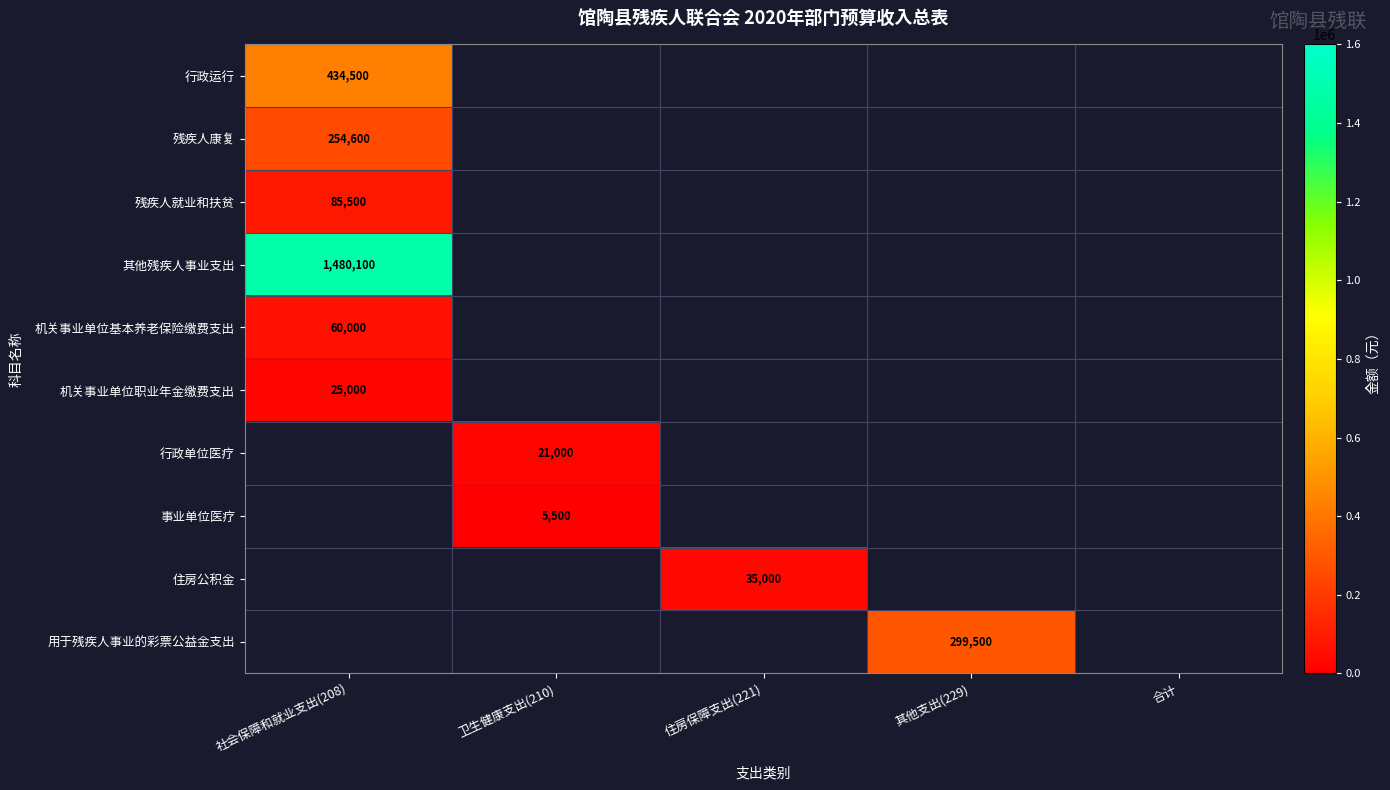

True or false: 行政单位医疗 has a value of 8003 at 卫生健康支出(210).

False